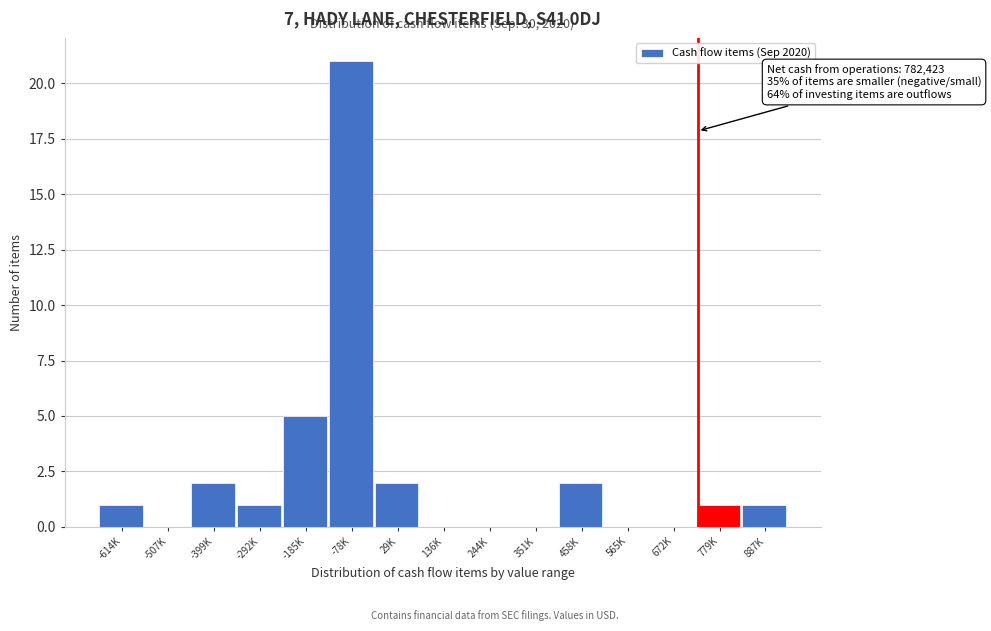

Reading left to right, list all the values displayed in this chart.

-614K=1	-507K=0	-399K=2	-292K=1	-185K=5	-78K=21	29K=2	136K=0	244K=0	351K=0	458K=2	565K=0	672K=0	779K=1	887K=1